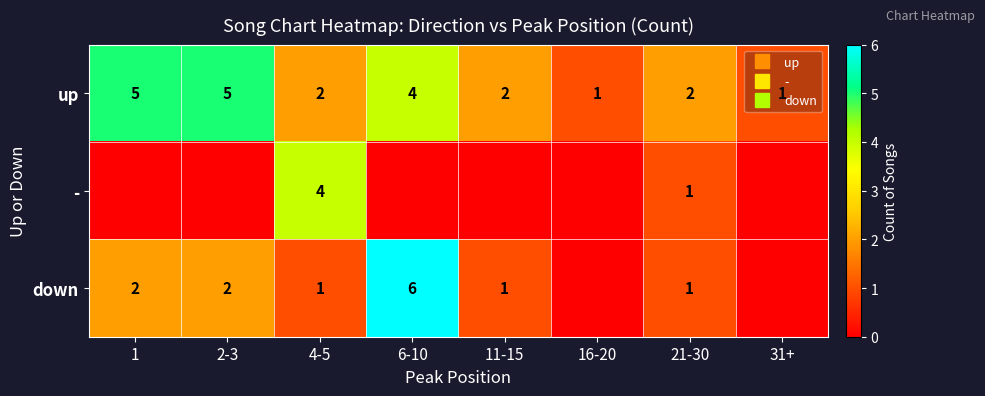

Where is up nearest to the value 3?

4-5